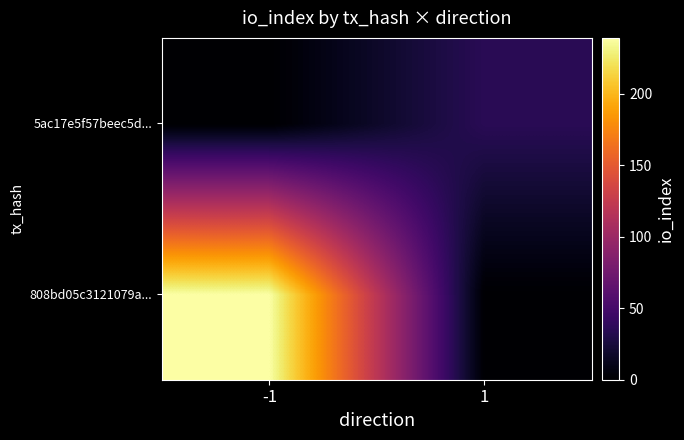

At how many categories does at least one series exceed 45?

1